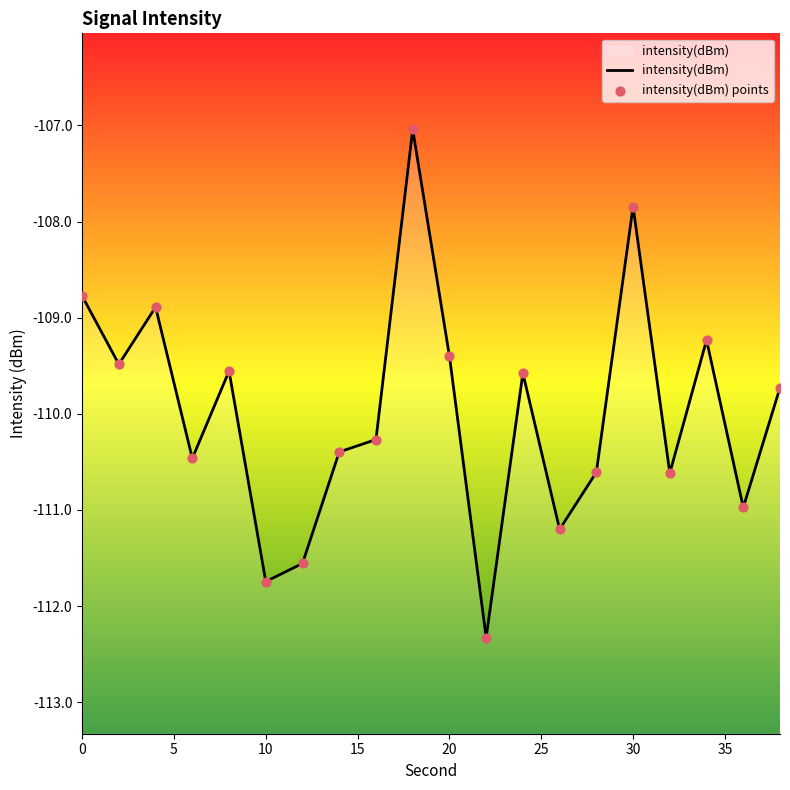

What are all the series names shown in the legend?

intensity(dBm), intensity(dBm) points